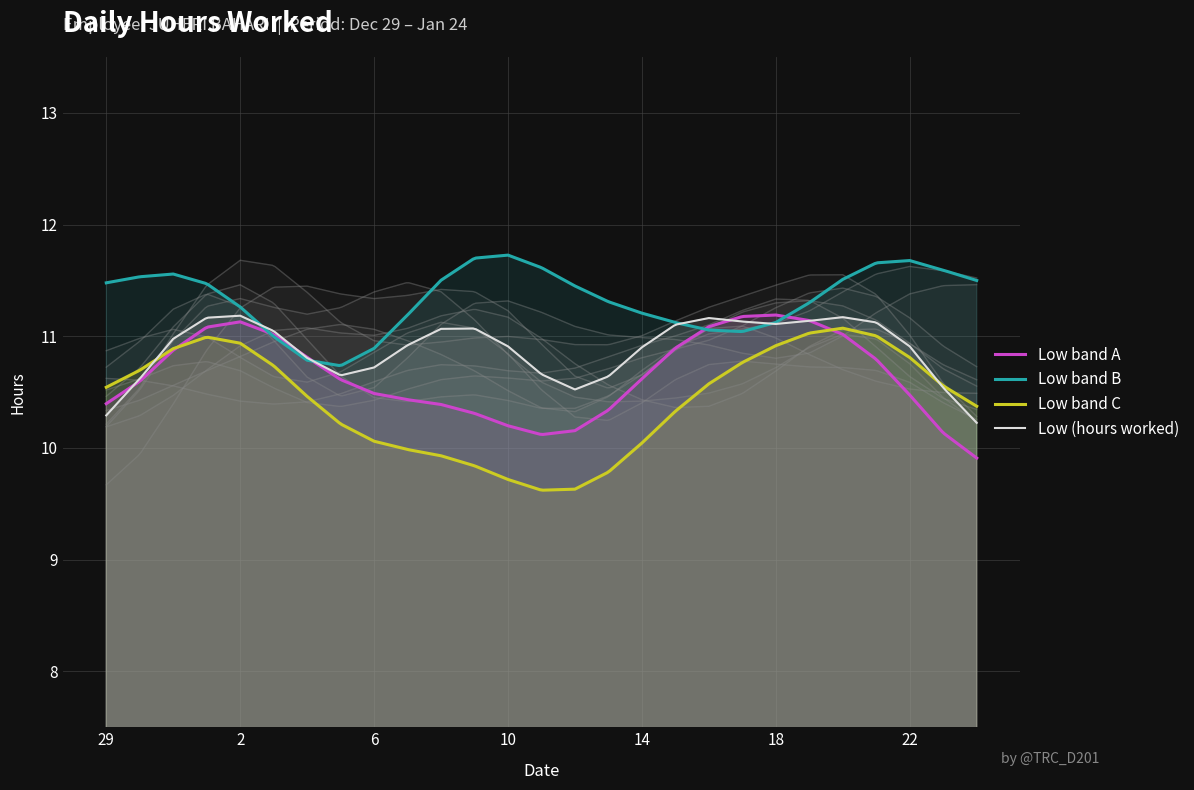

What is the highest value of the Low band B series?

11.7